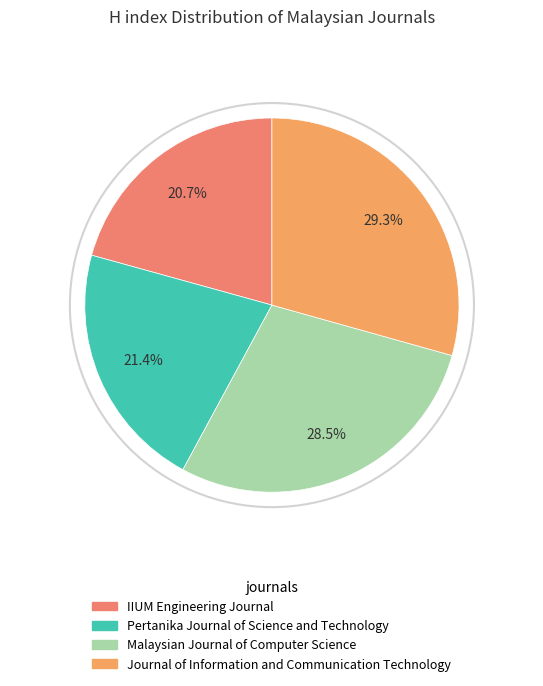

What is the change in value from IIUM Engineering Journal to Pertanika Journal of Science and Technology?

+7